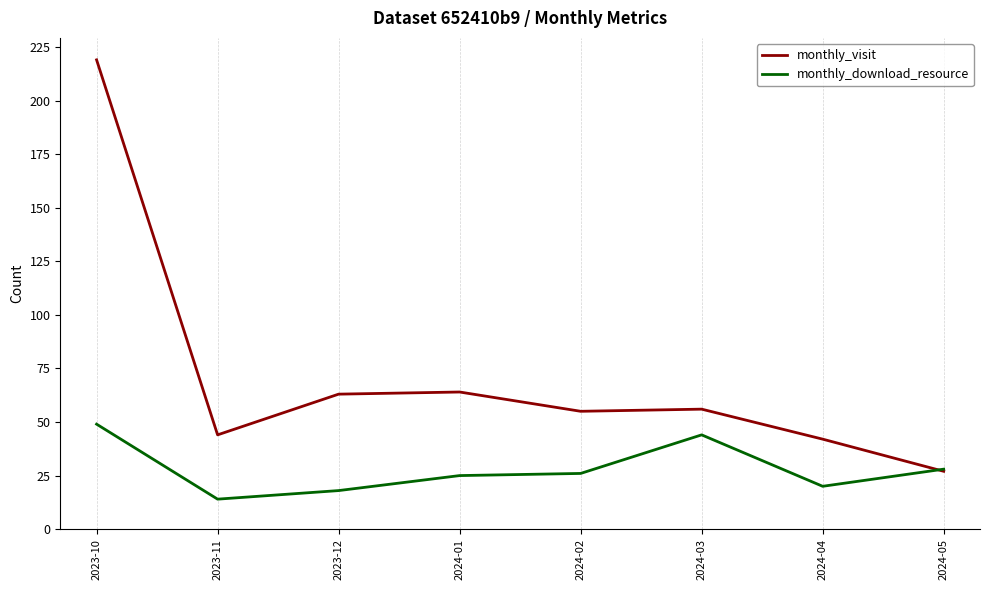

What position from the right is 2023-10?

8